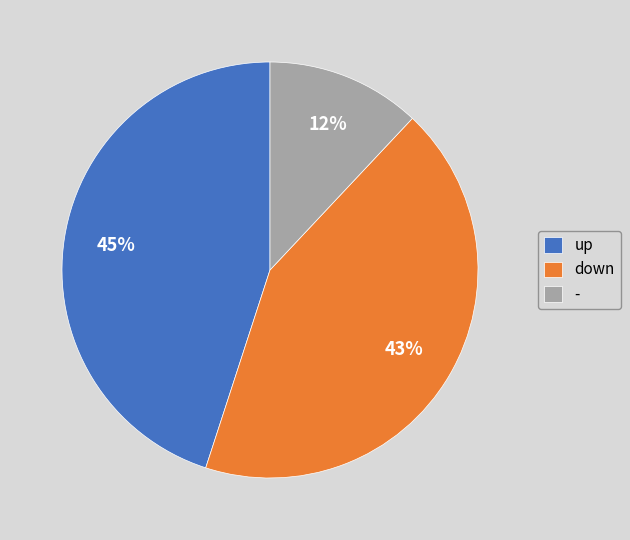

How many segments does this pie chart have?

3